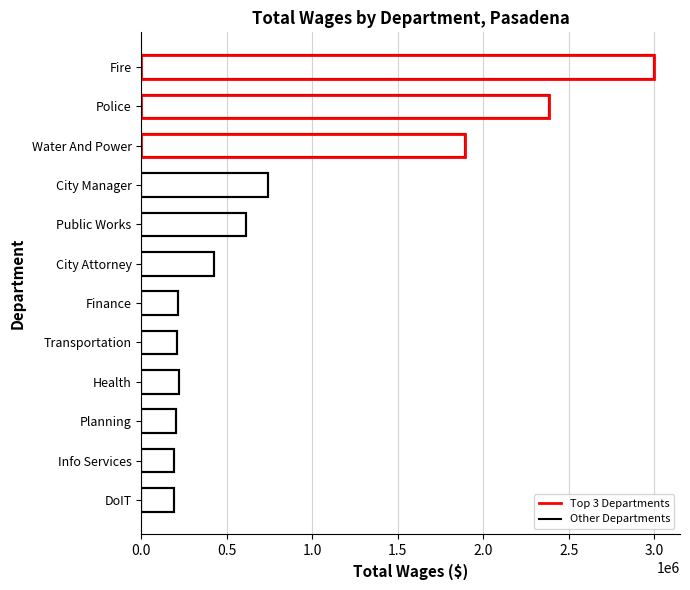

What value does the data have at Transportation, to the nearest 50?

206450